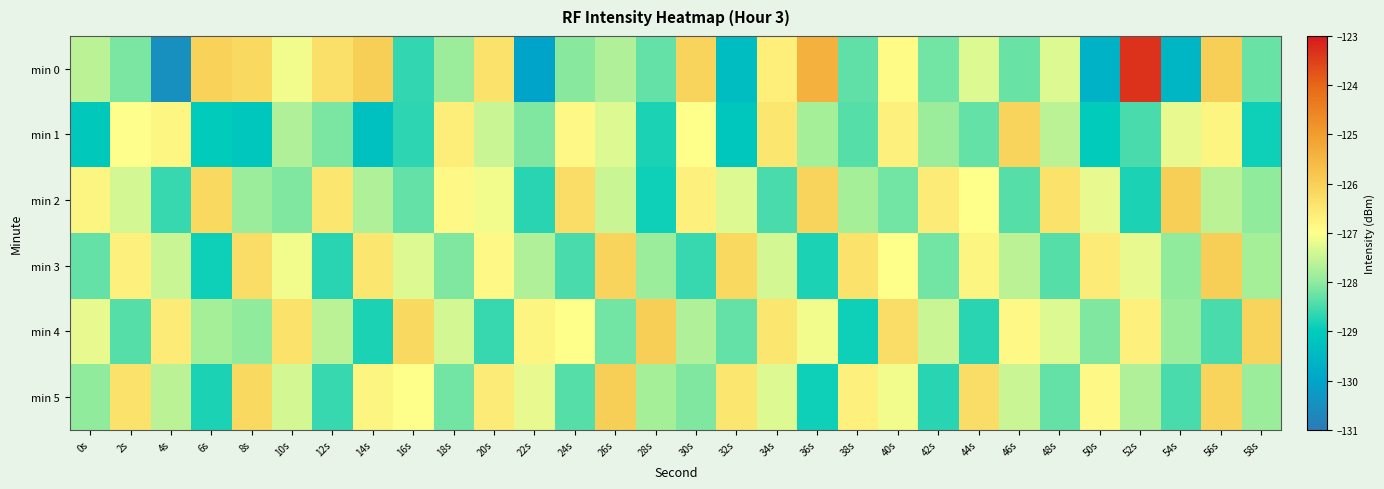

Reading left to right, list all the values displayed in this chart.

min 0: 0s=-127.6	2s=-128.1	4s=-130.5	6s=-126.0	8s=-126.2	10s=-127.1	12s=-126.3	14s=-126.0	16s=-128.6	18s=-127.9	20s=-126.4	22s=-130.0	24s=-128.1	26s=-127.7	28s=-128.3	30s=-126.1	32s=-129.4	34s=-126.7	36s=-125.4	38s=-128.3	40s=-126.9	42s=-128.2	44s=-127.3	46s=-128.3	48s=-127.3	50s=-129.7	52s=-123.3	54s=-129.6	56s=-126.0	58s=-128.3
min 1: 0s=-129.0	2s=-127.0	4s=-126.8	6s=-129.0	8s=-129.1	10s=-127.7	12s=-128.1	14s=-129.3	16s=-128.7	18s=-126.6	20s=-127.5	22s=-128.1	24s=-126.9	26s=-127.3	28s=-128.8	30s=-127.0	32s=-129.1	34s=-126.5	36s=-127.8	38s=-128.4	40s=-126.7	42s=-127.9	44s=-128.3	46s=-126.1	48s=-127.6	50s=-129.0	52s=-128.5	54s=-127.2	56s=-126.8	58s=-128.9
min 2: 0s=-126.8	2s=-127.4	4s=-128.6	6s=-126.2	8s=-127.9	10s=-128.1	12s=-126.5	14s=-127.7	16s=-128.3	18s=-126.9	20s=-127.1	22s=-128.7	24s=-126.3	26s=-127.5	28s=-128.9	30s=-126.7	32s=-127.3	34s=-128.5	36s=-126.1	38s=-127.8	40s=-128.2	42s=-126.6	44s=-127.0	46s=-128.4	48s=-126.4	50s=-127.2	52s=-128.8	54s=-126.0	56s=-127.6	58s=-128.0
min 3: 0s=-128.3	2s=-126.7	4s=-127.5	6s=-128.9	8s=-126.3	10s=-127.1	12s=-128.7	14s=-126.5	16s=-127.3	18s=-128.1	20s=-126.9	22s=-127.7	24s=-128.5	26s=-126.1	28s=-127.9	30s=-128.6	32s=-126.2	34s=-127.4	36s=-128.8	38s=-126.4	40s=-127.0	42s=-128.2	44s=-126.8	46s=-127.6	48s=-128.4	50s=-126.6	52s=-127.2	54s=-128.0	56s=-126.0	58s=-127.8
min 4: 0s=-127.2	2s=-128.4	4s=-126.6	6s=-127.8	8s=-128.0	10s=-126.4	12s=-127.6	14s=-128.8	16s=-126.2	18s=-127.4	20s=-128.6	22s=-126.8	24s=-127.0	26s=-128.2	28s=-126.0	30s=-127.7	32s=-128.3	34s=-126.5	36s=-127.1	38s=-128.9	40s=-126.3	42s=-127.5	44s=-128.7	46s=-126.9	48s=-127.3	50s=-128.1	52s=-126.7	54s=-127.9	56s=-128.5	58s=-126.1
min 5: 0s=-128.0	2s=-126.4	4s=-127.6	6s=-128.8	8s=-126.2	10s=-127.4	12s=-128.6	14s=-126.8	16s=-127.0	18s=-128.2	20s=-126.6	22s=-127.2	24s=-128.4	26s=-126.0	28s=-127.8	30s=-128.1	32s=-126.5	34s=-127.3	36s=-128.9	38s=-126.7	40s=-127.1	42s=-128.7	44s=-126.3	46s=-127.5	48s=-128.3	50s=-126.9	52s=-127.7	54s=-128.5	56s=-126.1	58s=-127.9